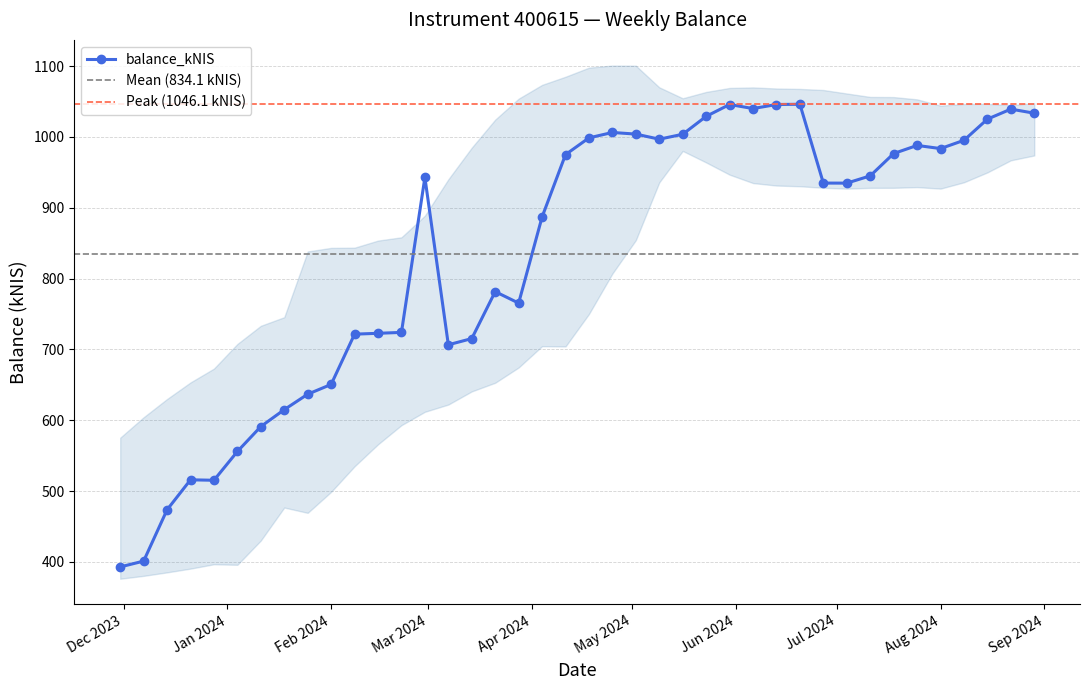

What is the change in value from 2024-07-18 to 2024-08-15?

+48.6